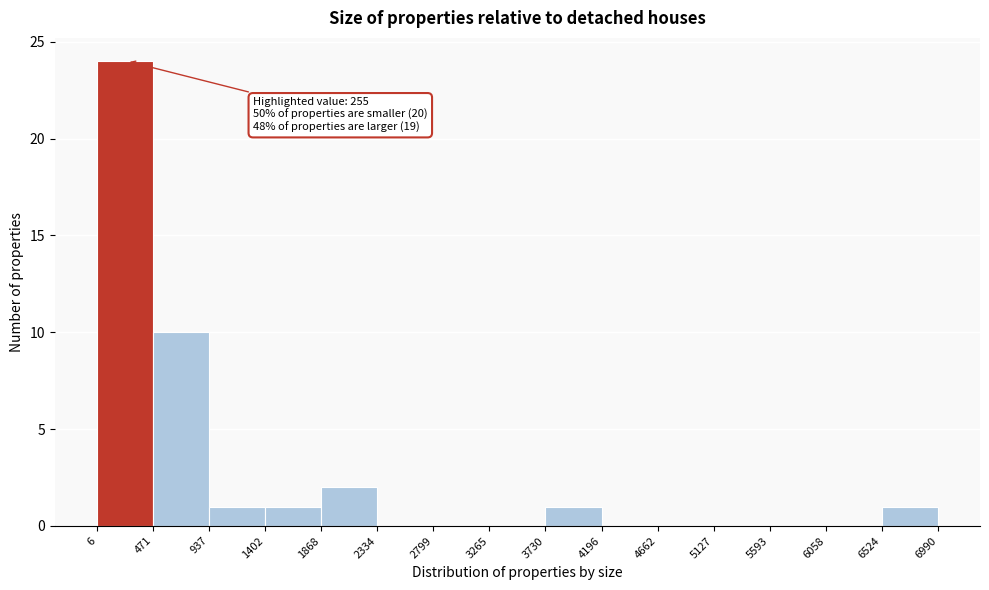

Over which range of the x-axis is the bar tallest?

6 to 471